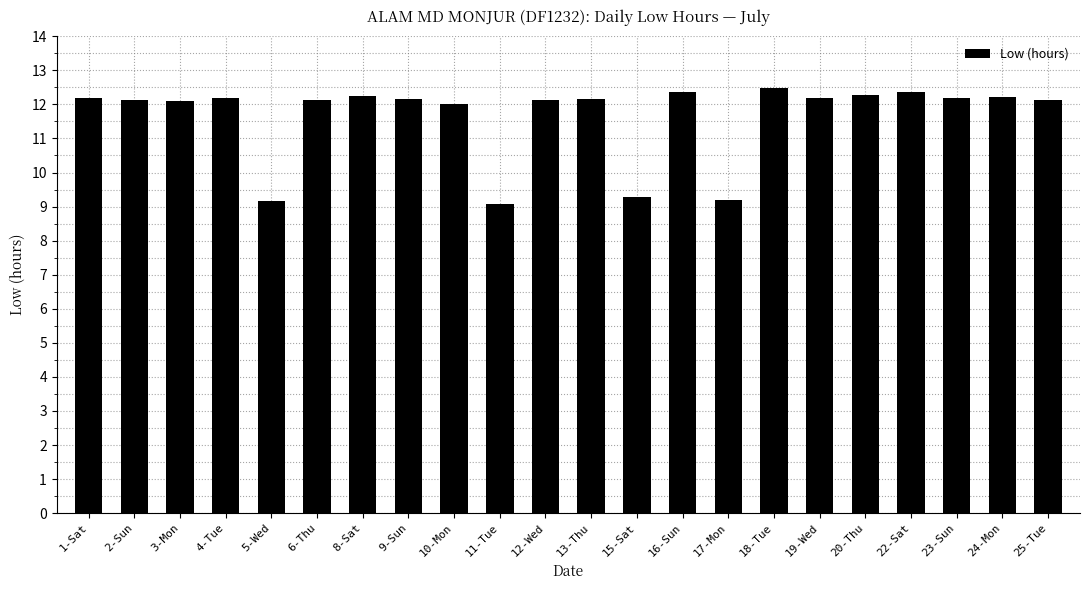

How many categories are shown in the chart?

22